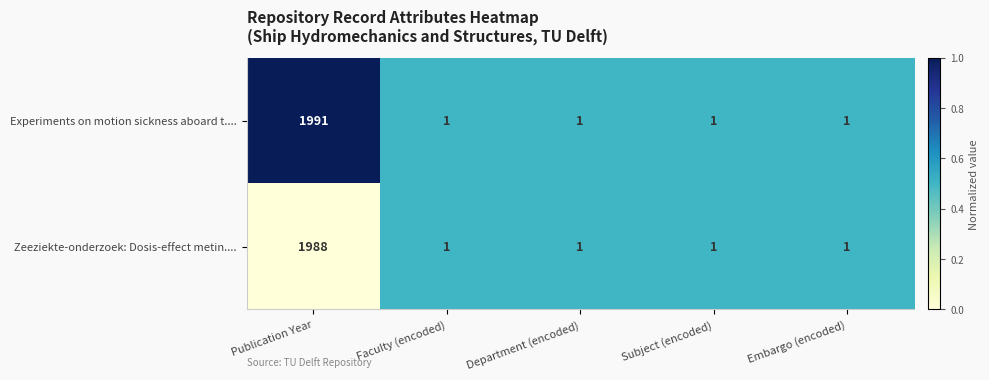

Reading left to right, extract all data points from this chart.

Experiments on motion sickness aboard t....: 1991	1	1	1	1
Zeeziekte-onderzoek: Dosis-effect metin....: 1988	1	1	1	1